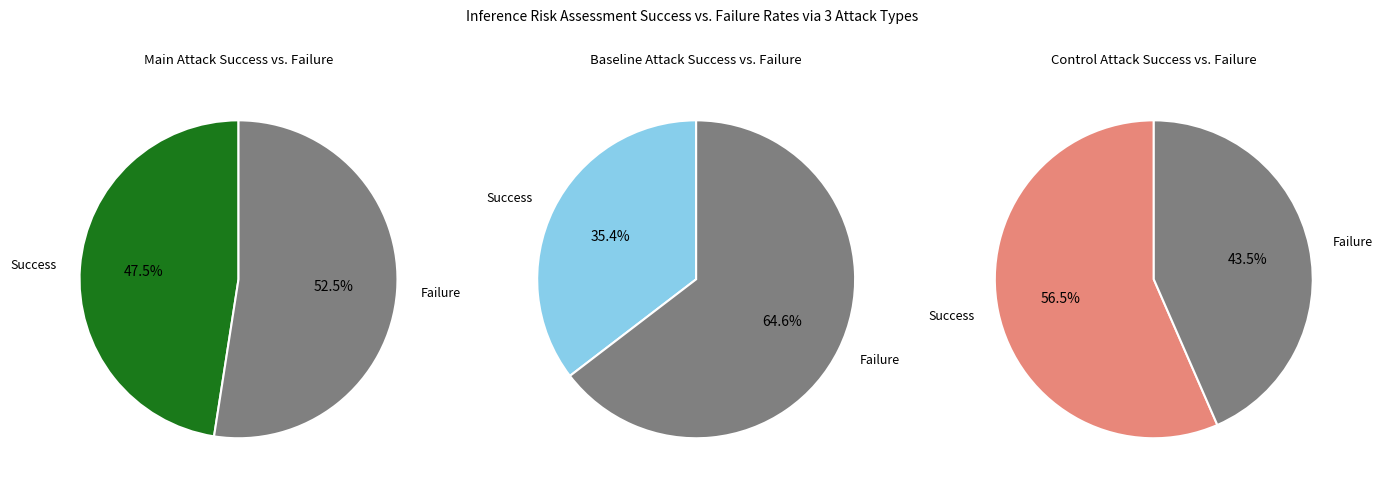

The pct15 slice represents 16% of the pie. True or false?

False